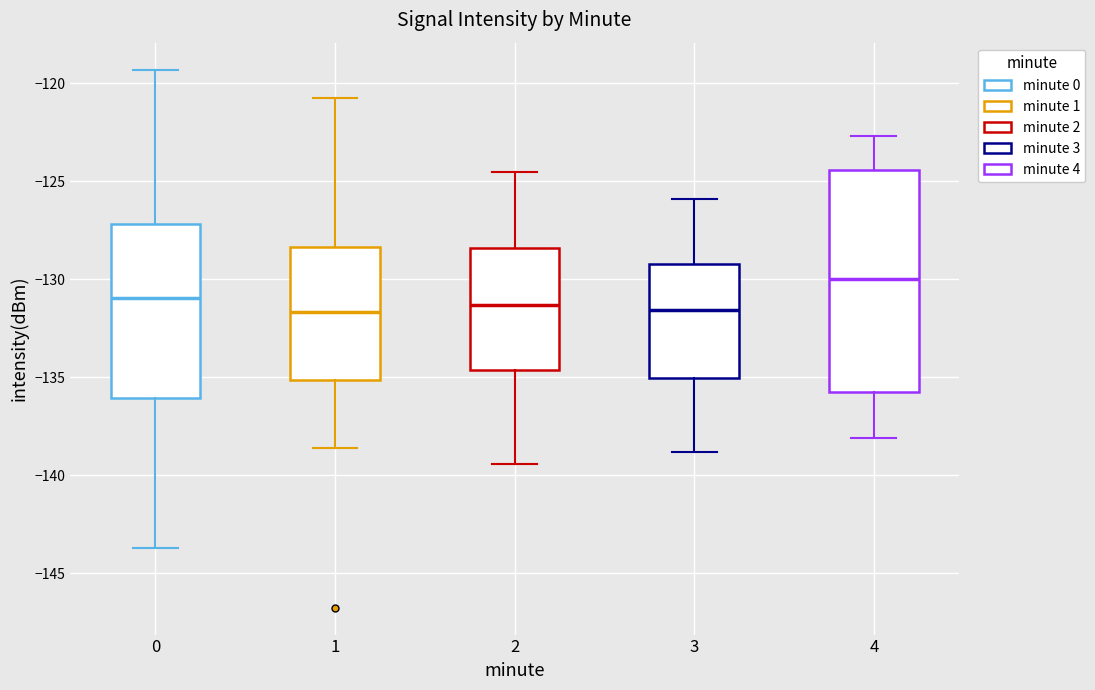

Reading left to right, read every box against the y-axis: the position of its median line, the range the box covers, and the ends of its whiskers. The values are not printed on the chart, so give them approximately, as read against the axis.

0: median -131.0, box -136.0 to -127.0, whiskers -143.5 to -119.5
1: median -131.5, box -135.0 to -128.5, whiskers -138.5 to -120.5
2: median -131.5, box -134.5 to -128.5, whiskers -139.5 to -124.5
3: median -131.5, box -135.0 to -129.0, whiskers -139.0 to -126.0
4: median -130.0, box -135.5 to -124.5, whiskers -138.0 to -122.5